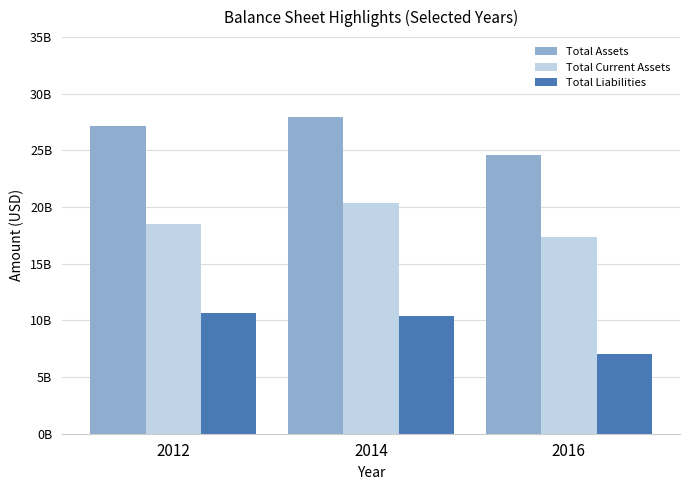

Rank the categories by Total Current Assets value from lowest to highest.

2016, 2012, 2014